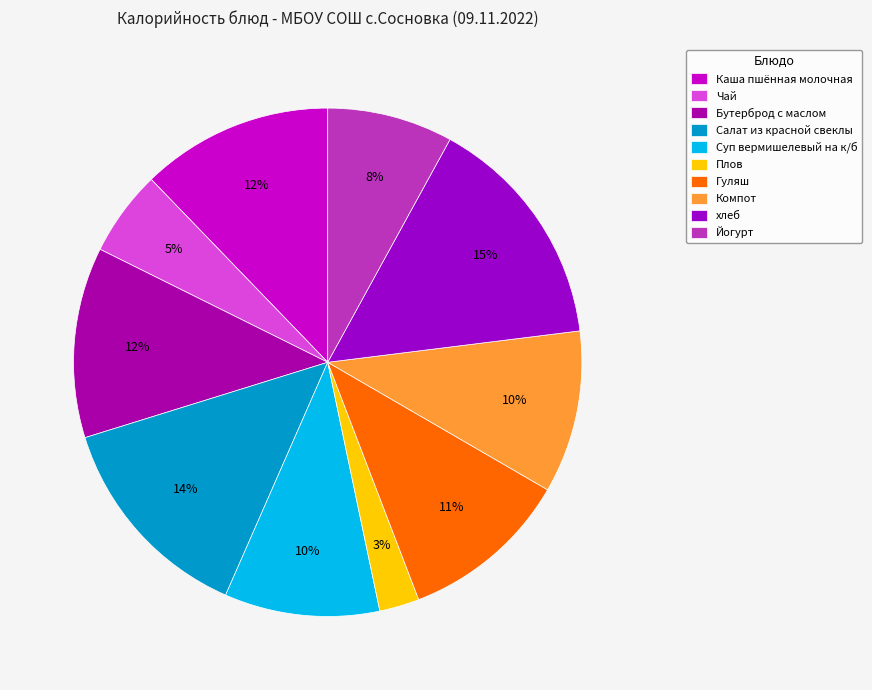

How much of the chart is everything except Бутерброд с маслом?

87.9%